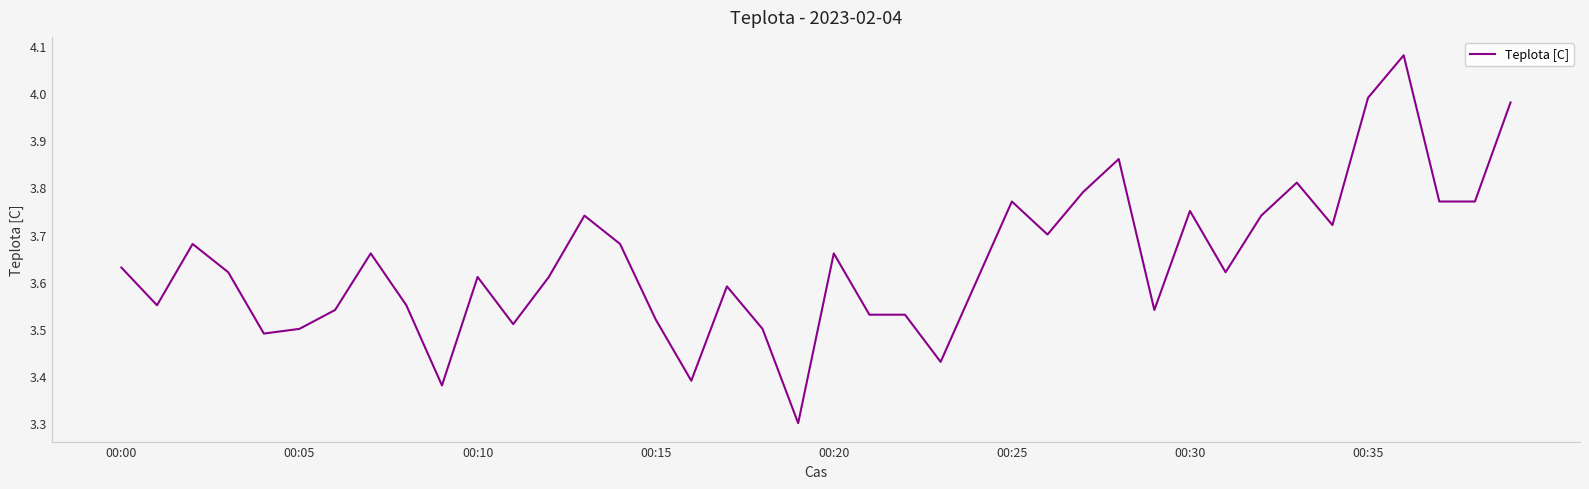

The value at 00:10 is 1.0. True or false?

False